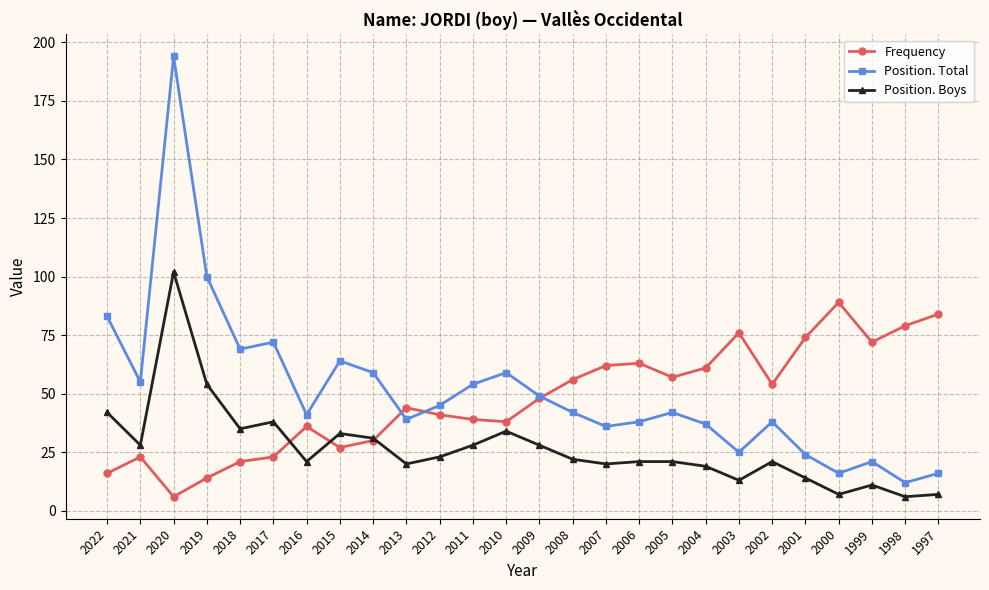

Between which two adjacent categories do Frequency and Position. Total first intersect?

2014 and 2013